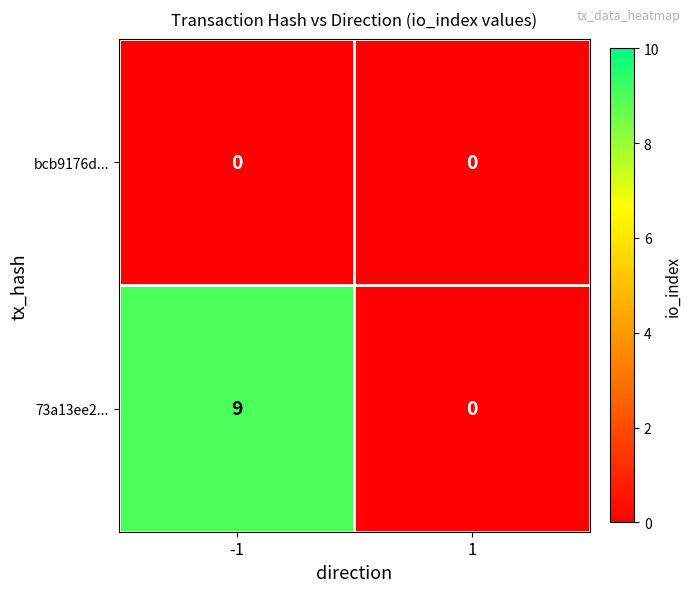

List the series in order of their peak value, lowest first.

bcb9176d..., 73a13ee2...